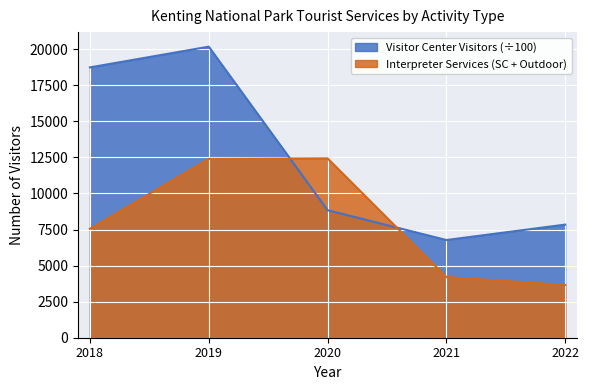

After their last crossing, which series has the higher values: Visitor Center Visitors or Outdoor Interpreter?

Visitor Center Visitors